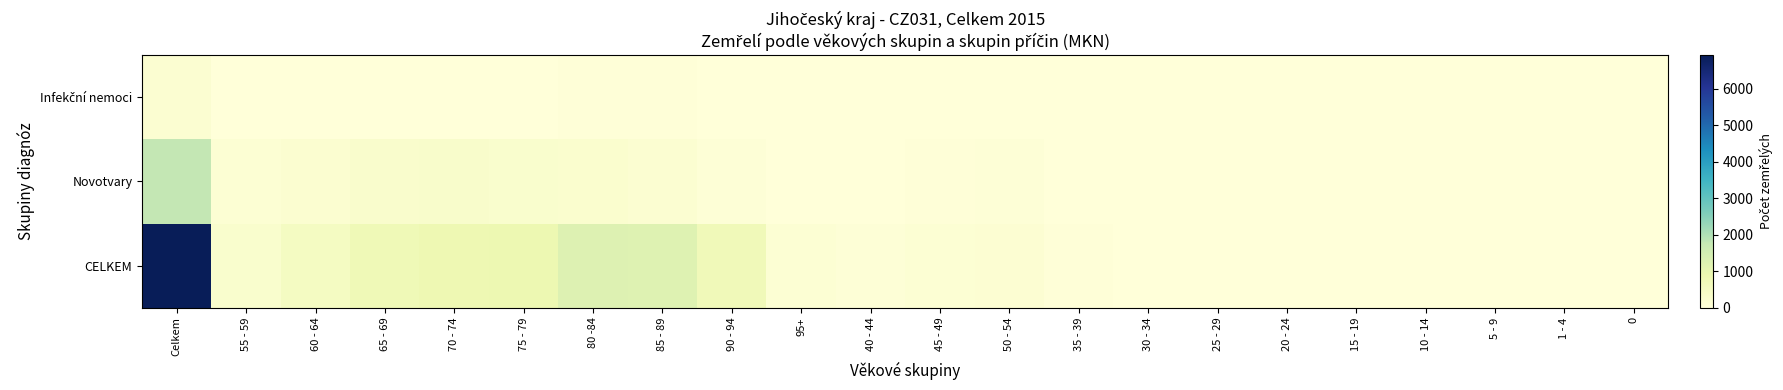

At how many categories does at least one series exceed 3774?

1